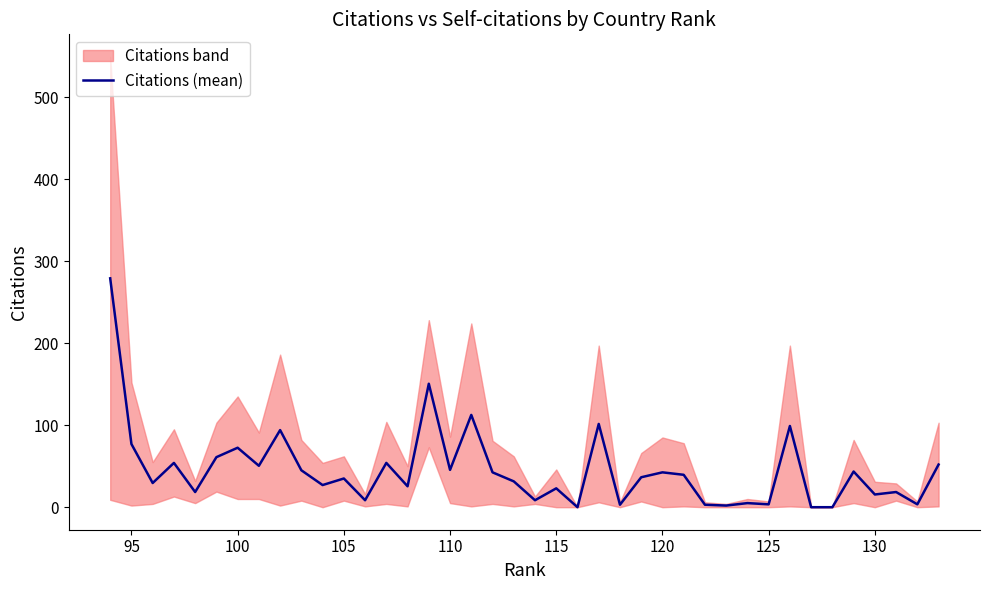

What is the difference between the second highest and minimum values?

150.5